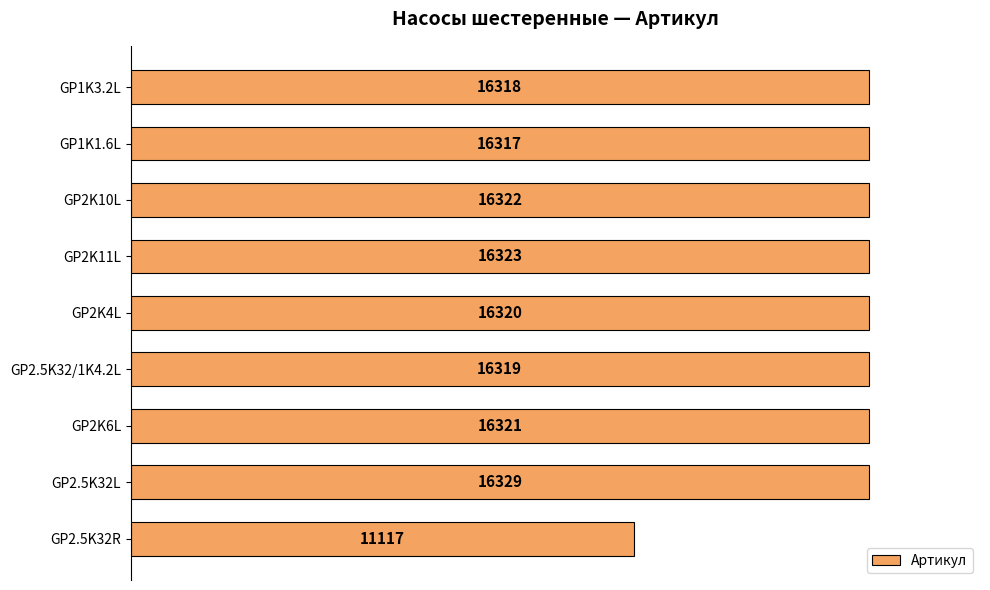

What is the minimum value shown in the chart?

11117